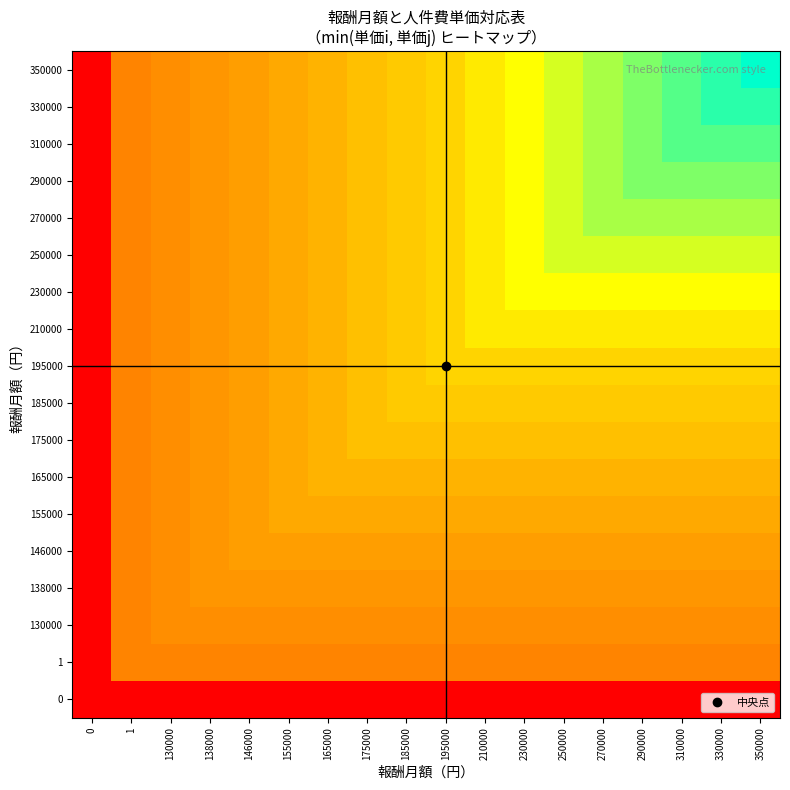

What is the difference between the highest and lowest values at 195000?

1600